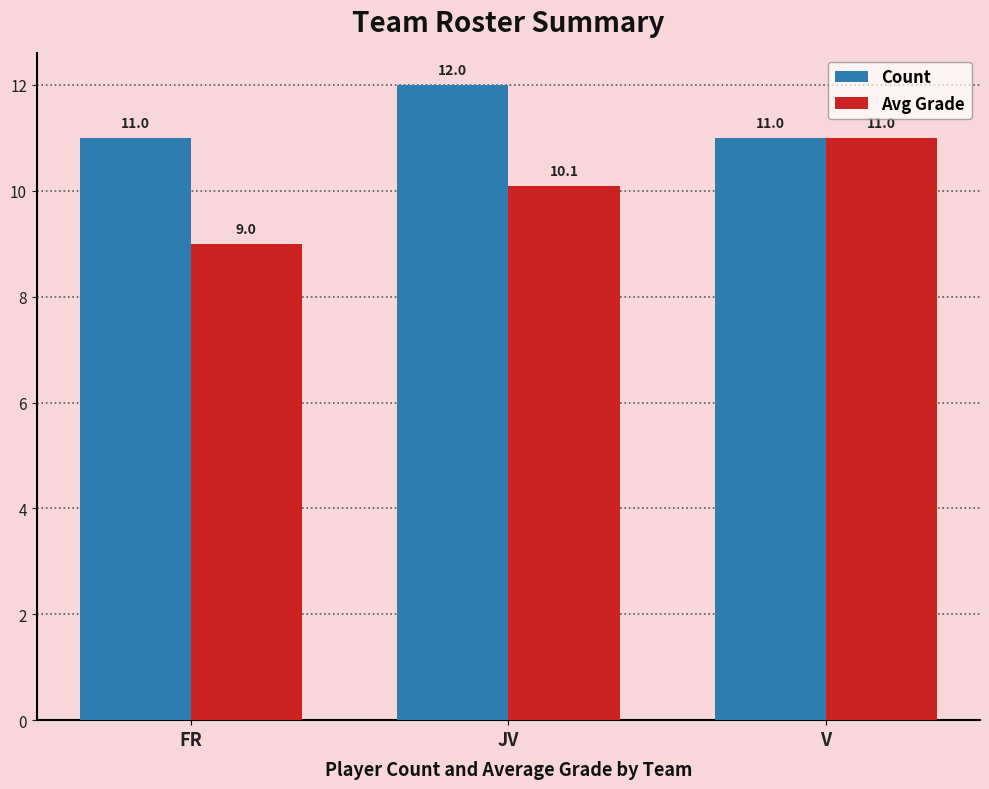

What is the value of the Count bar at the 3rd from the left?

11.0